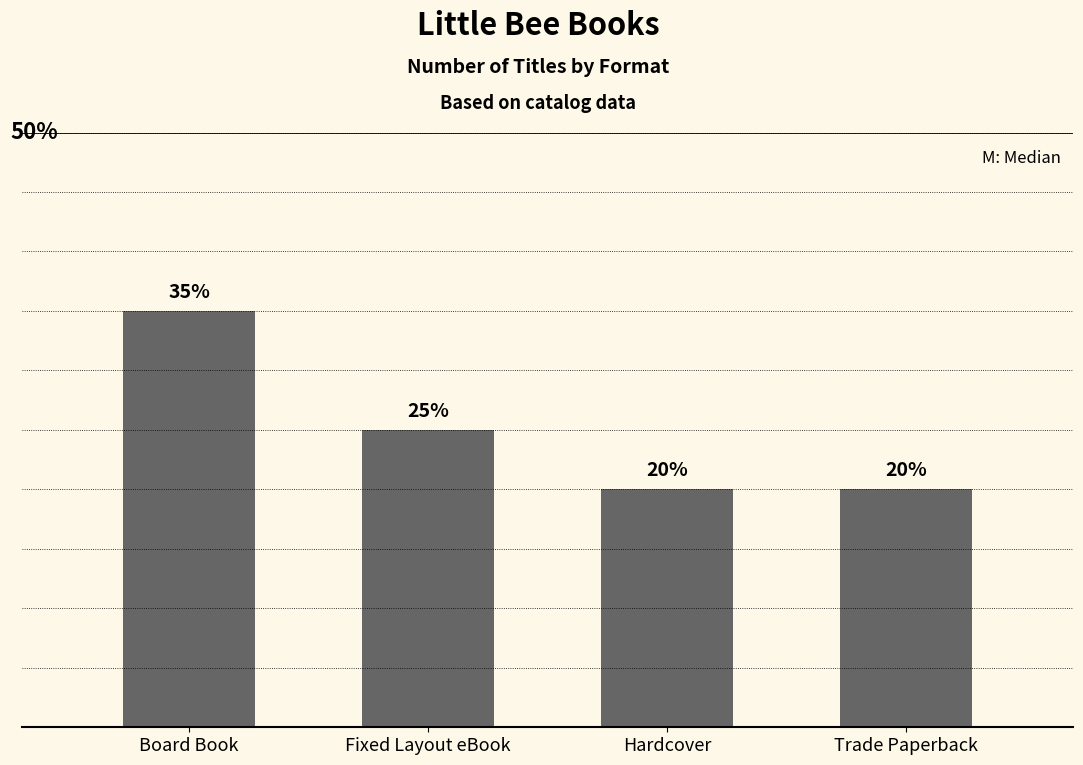

True or false: the data shows 7 at Board Book.

True